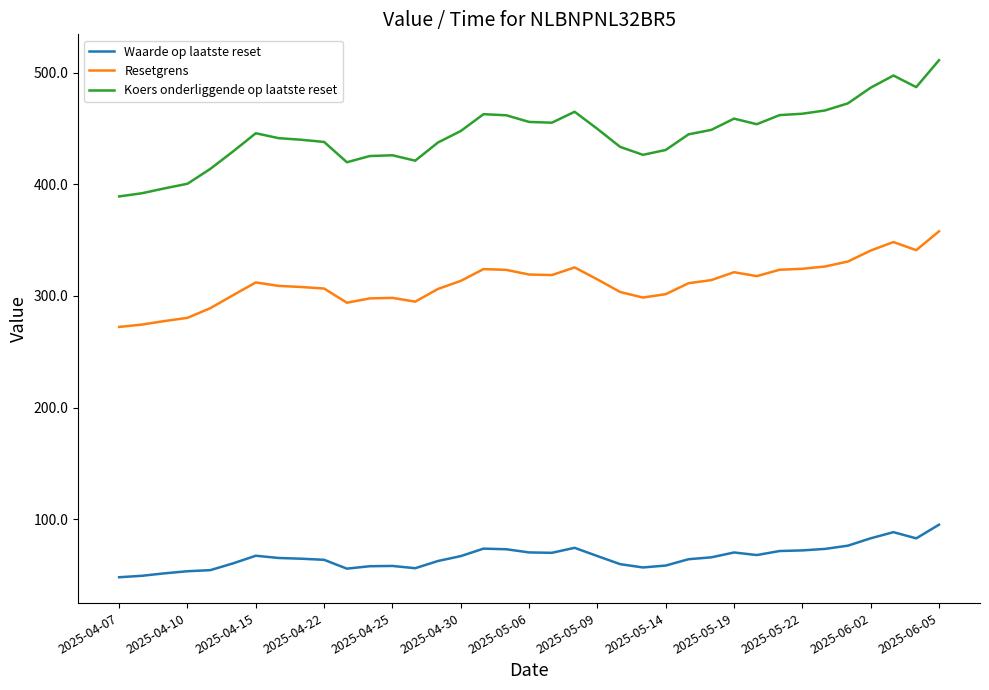

What is the difference between the maximum and minimum values in the Waarde op laatste reset series?

47.1